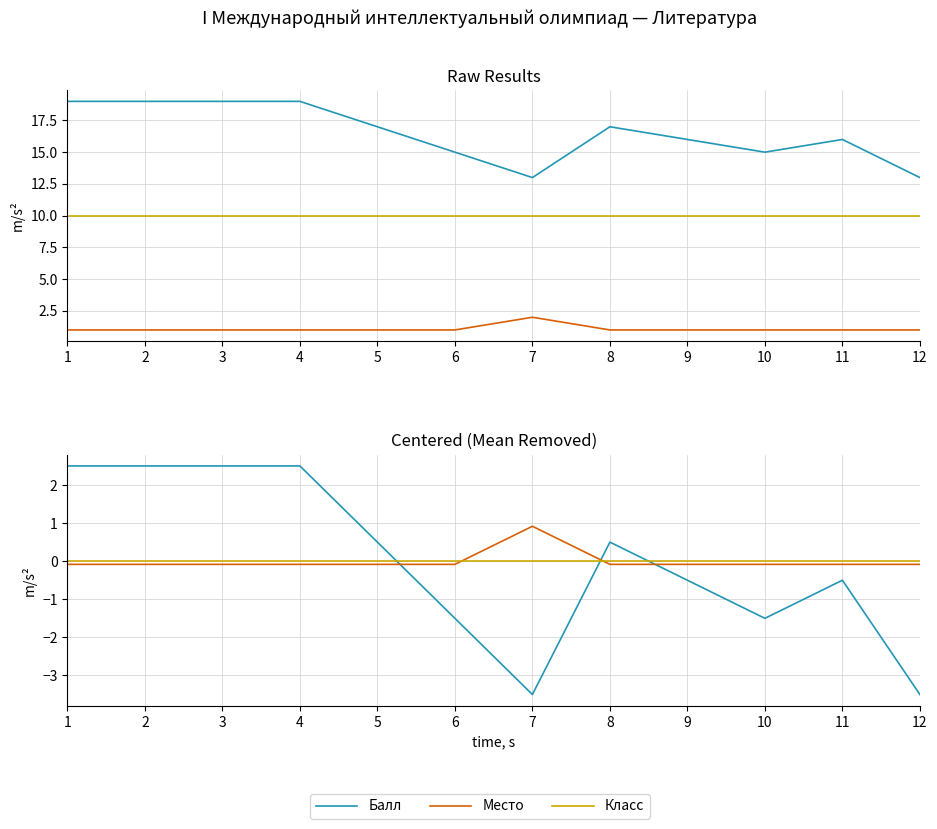

At which label does Класс reach its peak?

1